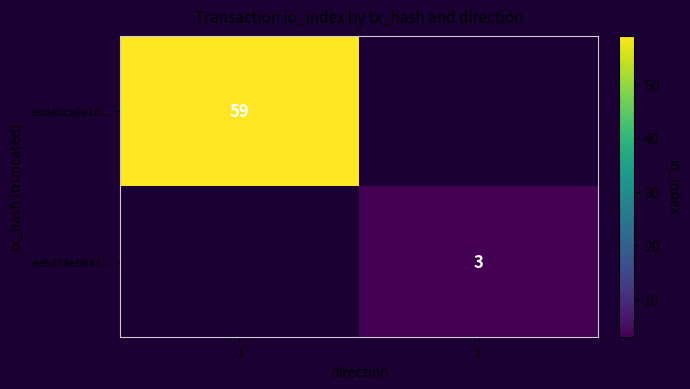

What is the maximum value shown in the chart?

59.0